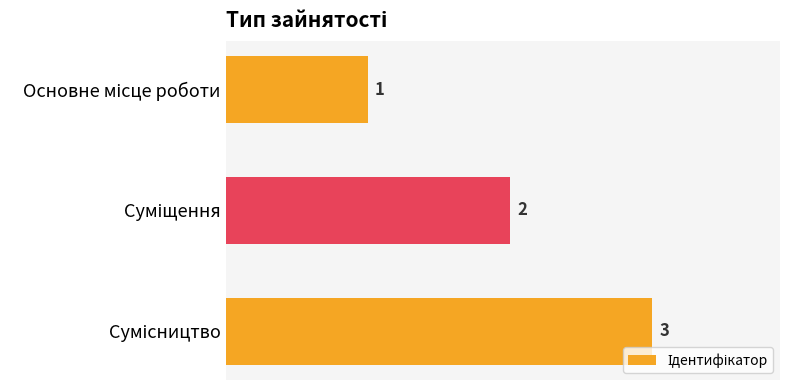

What is the difference between the maximum and minimum values?

2